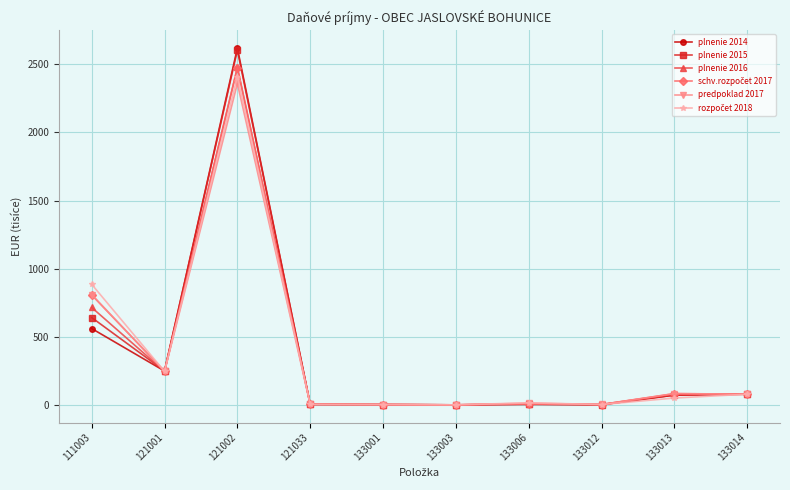

What is the total value across all series at 111003?

4418.2